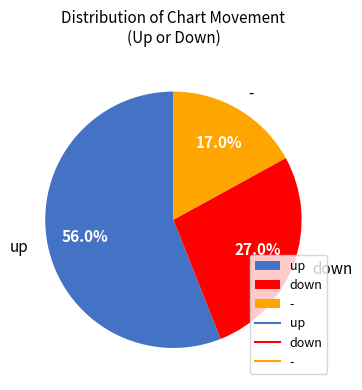

What portion of the pie excludes up?

44.0%